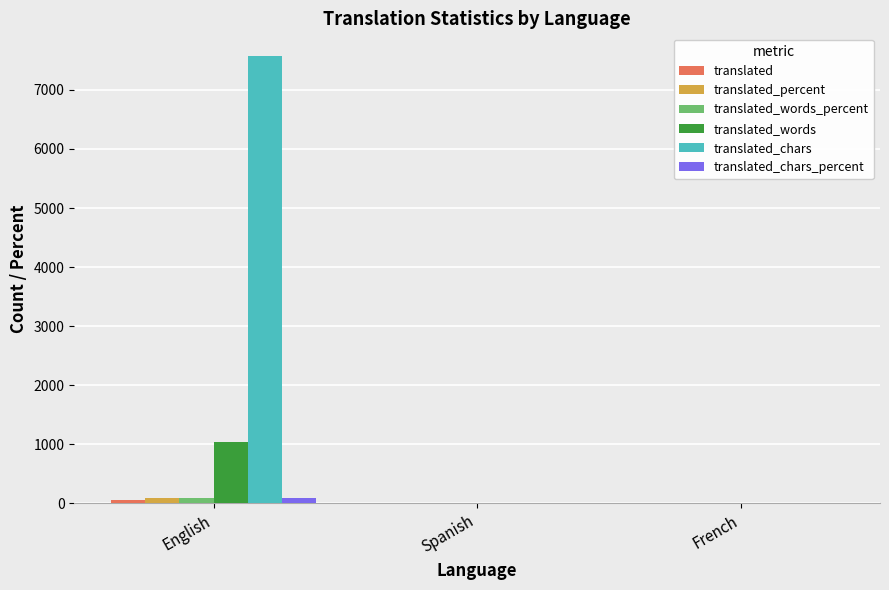

At which category is the sum across all series the highest?

English